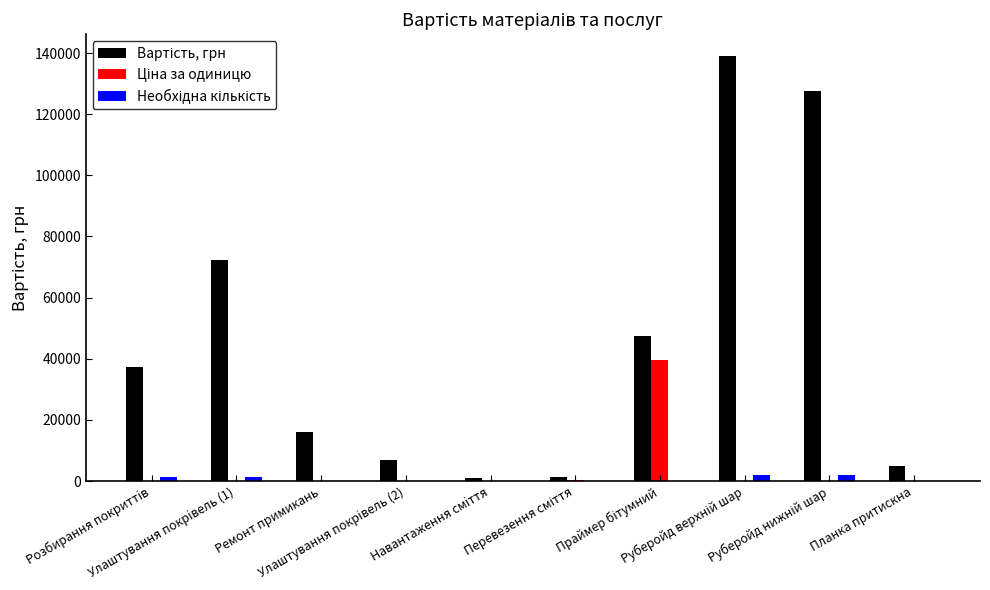

Rank the series by their maximum value, from highest to lowest.

Вартість, грн, Ціна за одиницю, Необхідна кількість